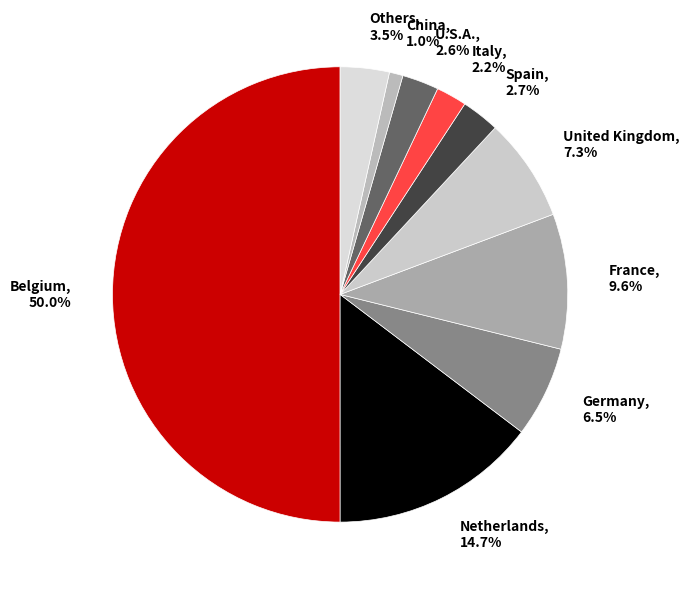

Which category accounts for the majority?

Belgium